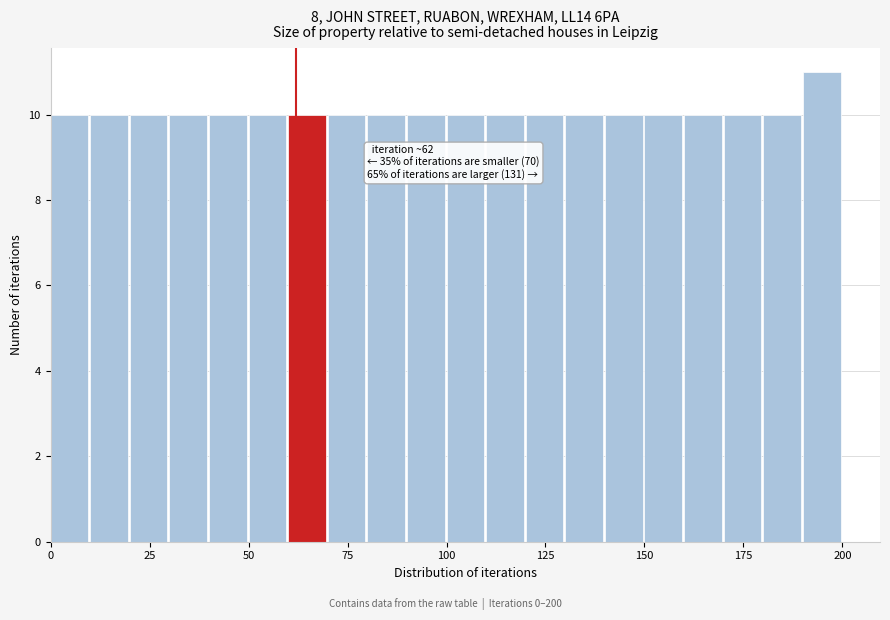

Read against the x-axis, roughly where is the centre of the tallest bar?

195